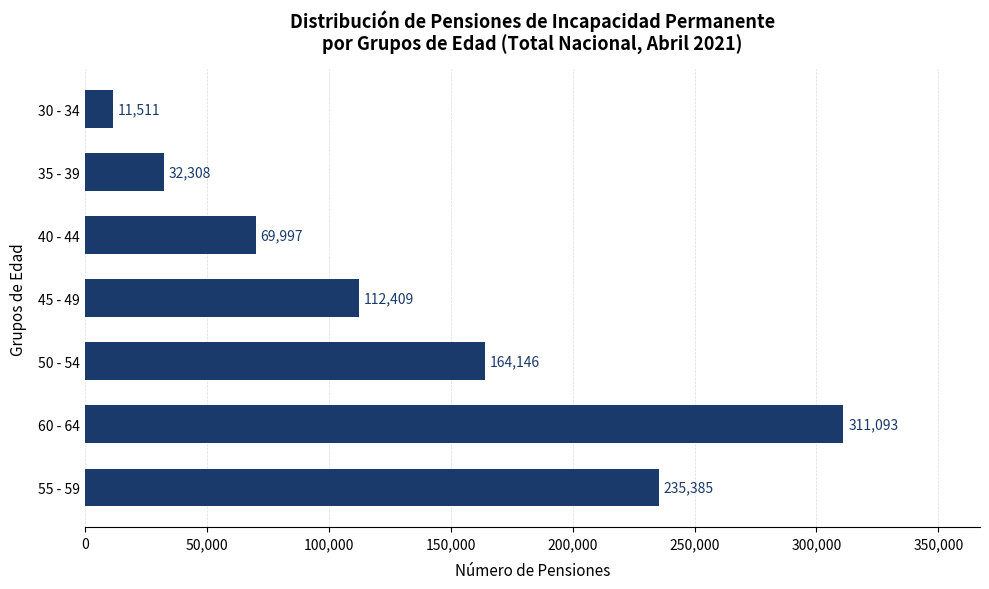

What is the change in value from 50 - 54 to 40 - 44?

-94149